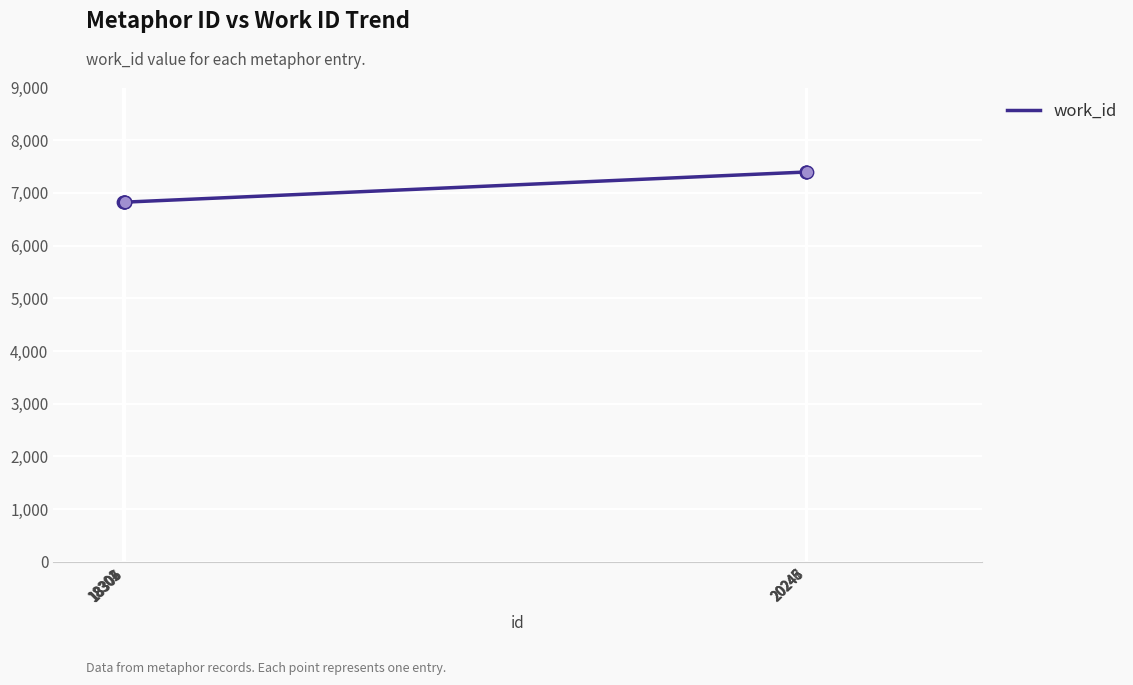

What is the greatest value displayed?

7396